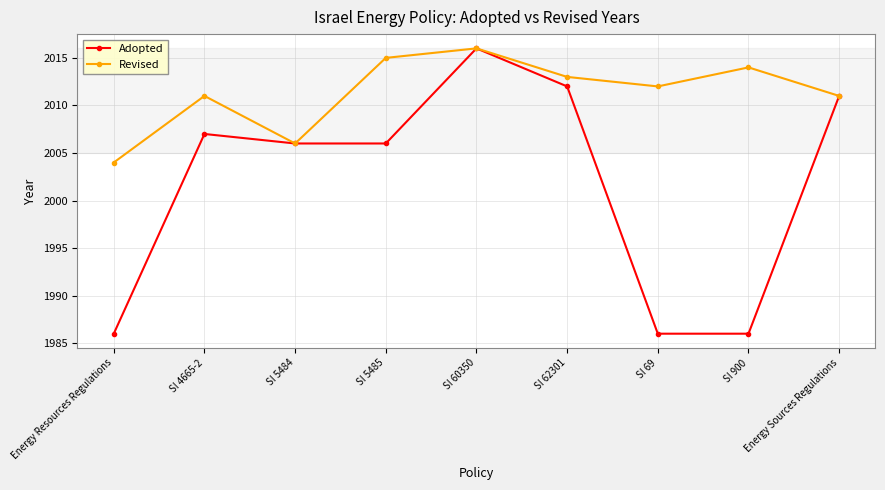

What is the difference between the maximum and minimum values in the Revised series?

12